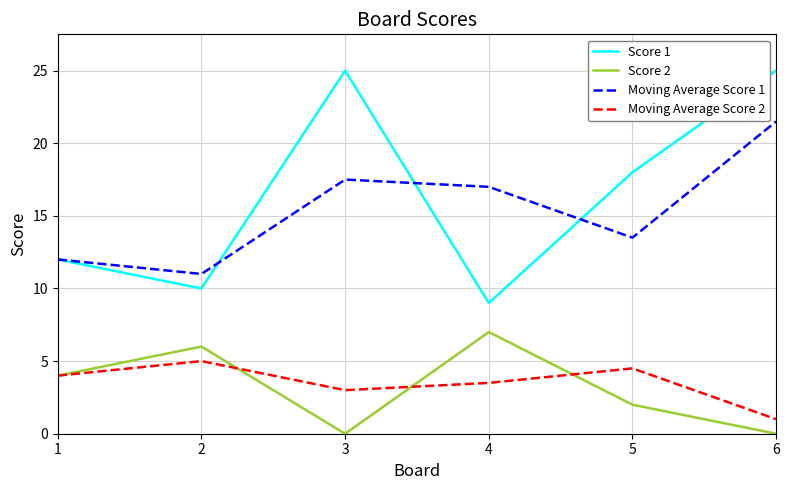

Which category has the lowest value in the Moving Average Score 2 series?

6